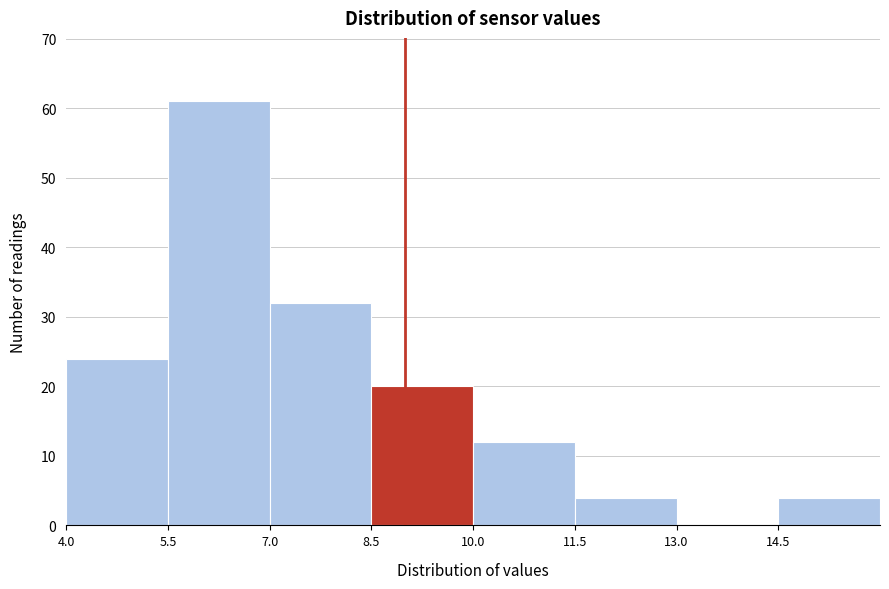

What is the height of the bar covering 8.5 to 10.0 on the x-axis? Neither the bar edges nor the heights are printed on the chart, so give them approximately, as read against the axes.

20